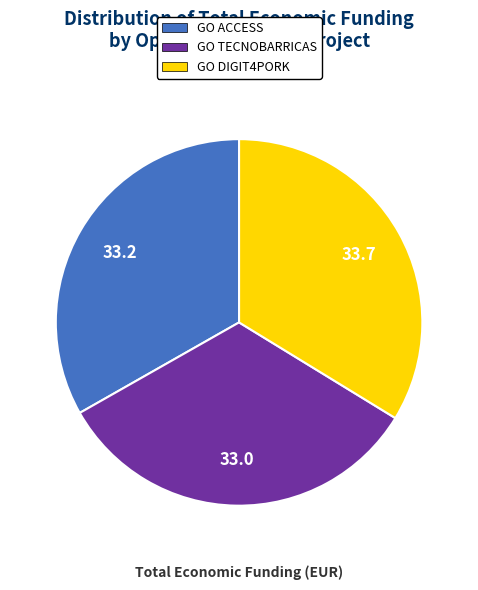

What is the largest slice in the pie chart?

GO DIGIT4PORK